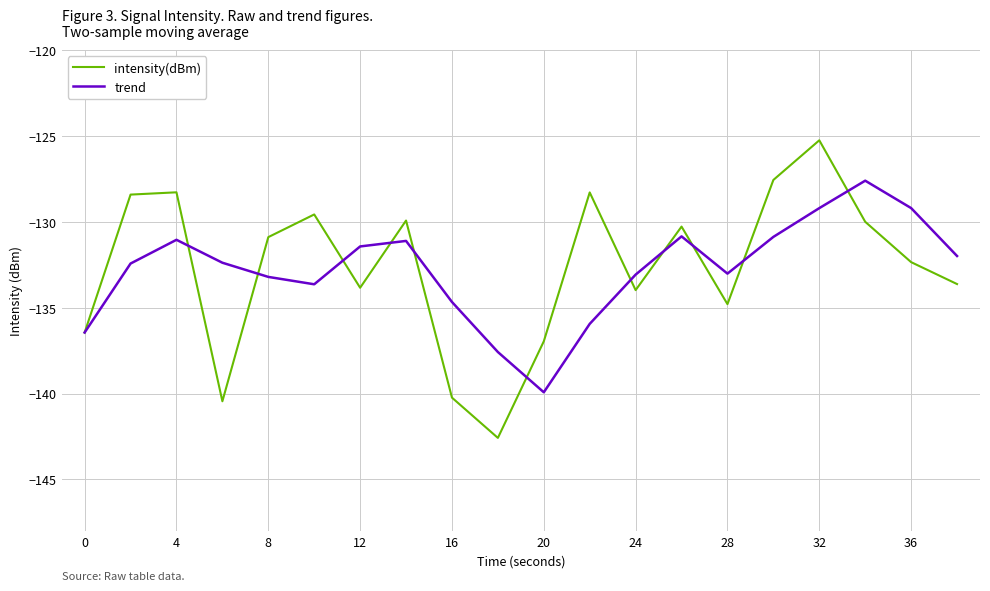

What is the smallest value displayed?

-142.6